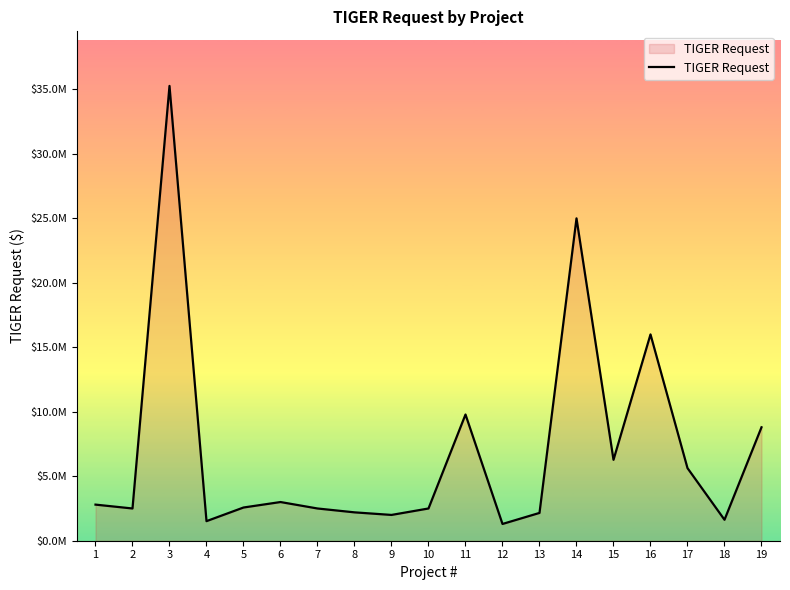

Rank the categories by value from highest to lowest.

3, 14, 16, 11, 19, 15, 17, 6, 1, 5, 2, 7, 10, 8, 13, 9, 18, 4, 12